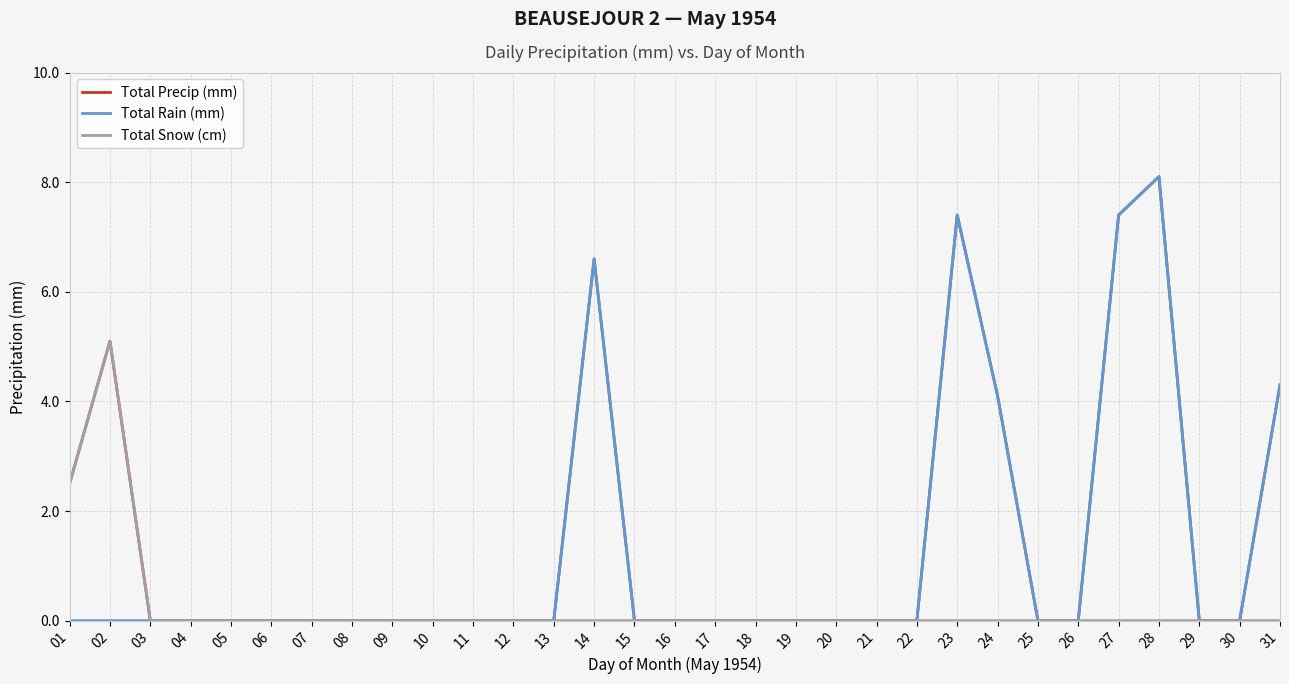

True or false: Total Precip (mm) has a value of 3.3 at 16.

False